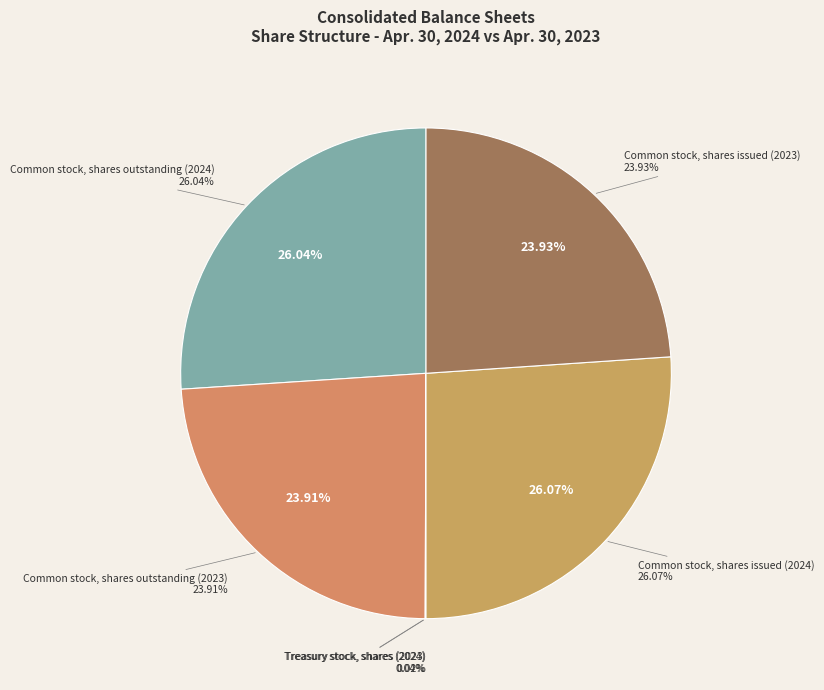

Which slice is the largest?

Common stock, shares issued (2024)